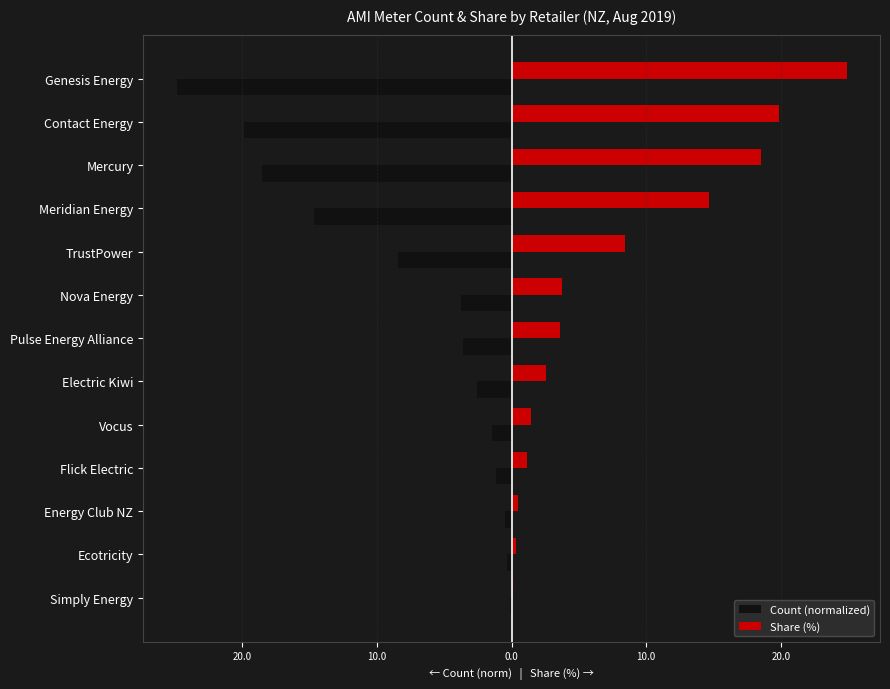

What are all the series names shown in the legend?

Count (normalized), Share (%)